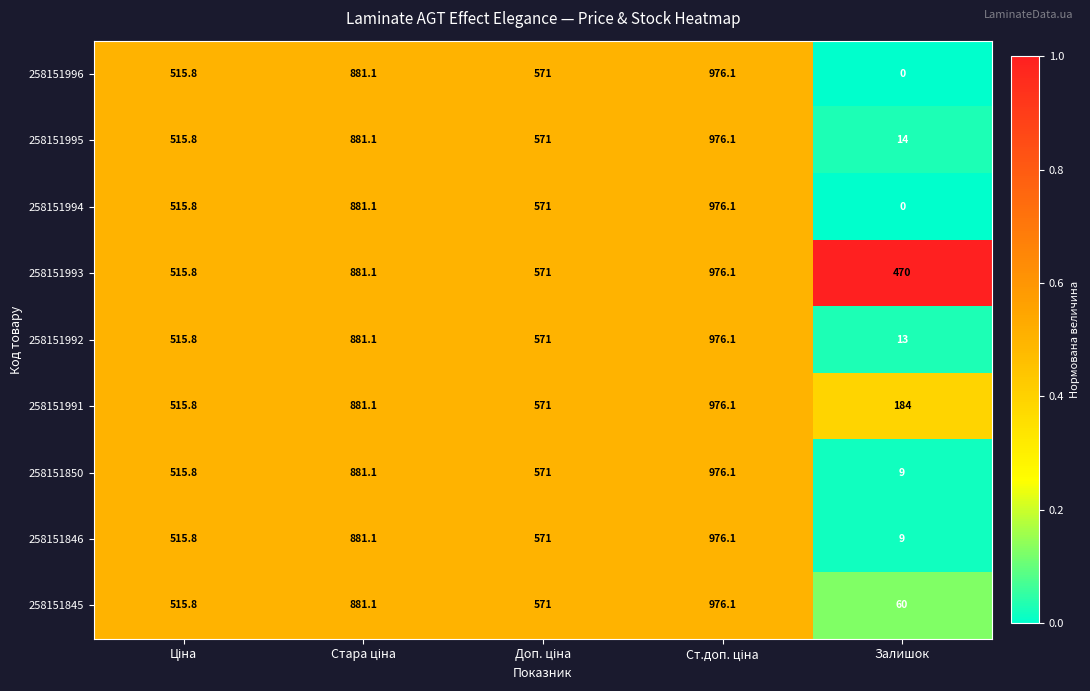

What is the maximum value shown in the chart?

976.1